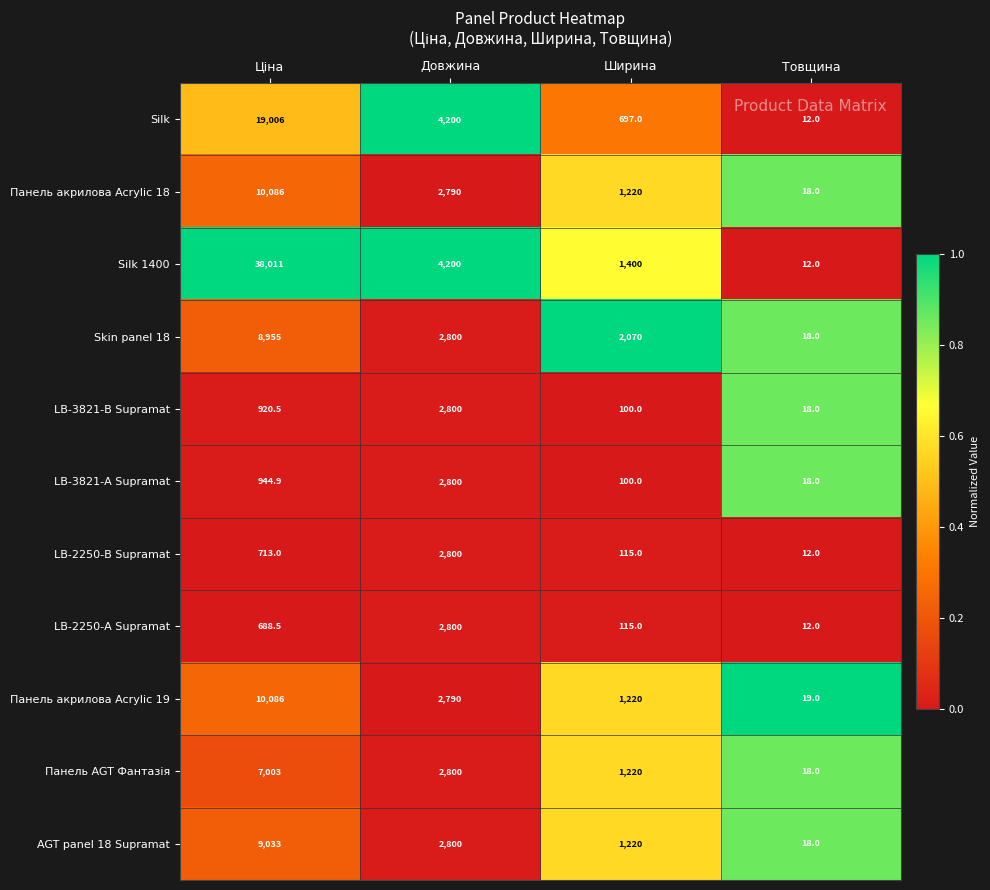

What is the difference between the highest and lowest values at Ширина?

1970.0